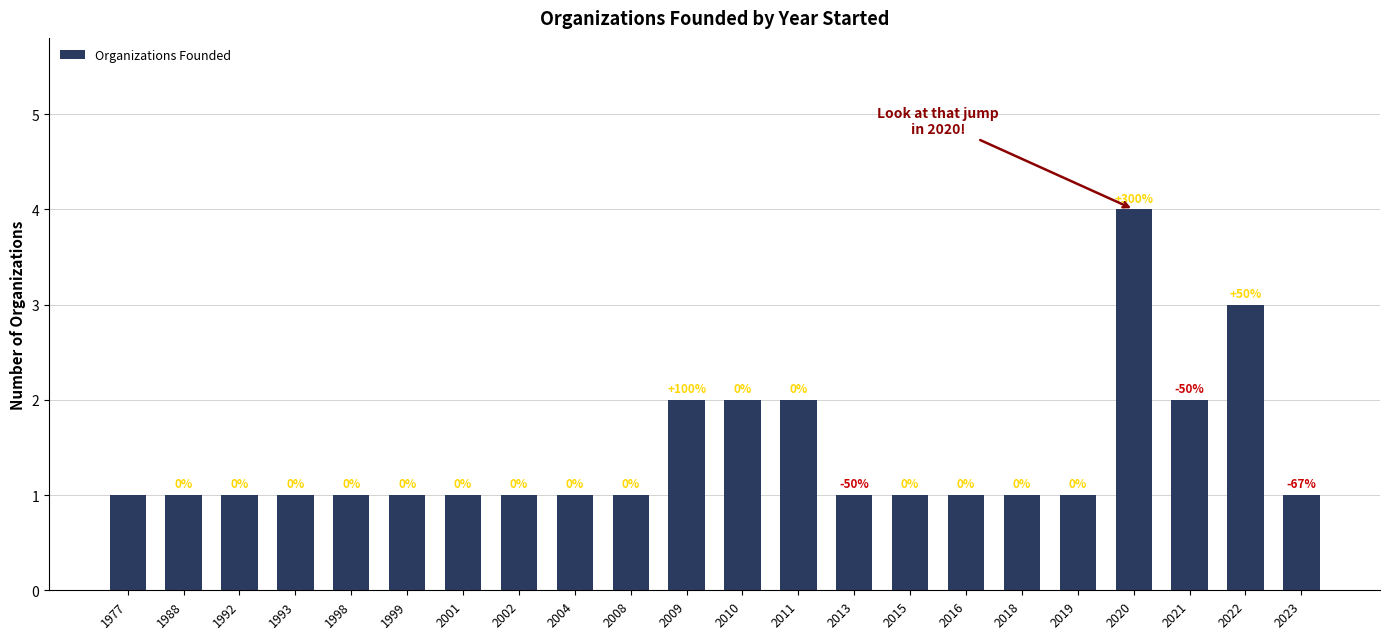

Does the chart contain any negative values?

No